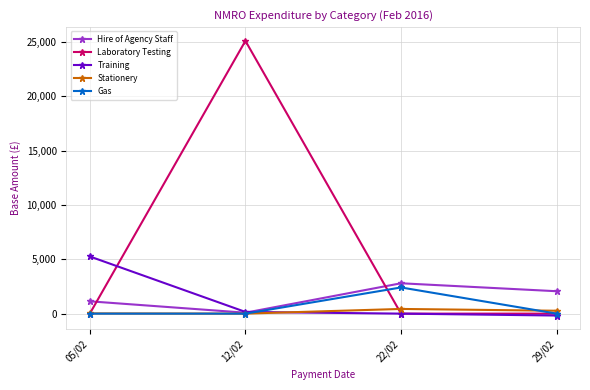

Where is the first local maximum for Hire of Agency Staff?

22/02